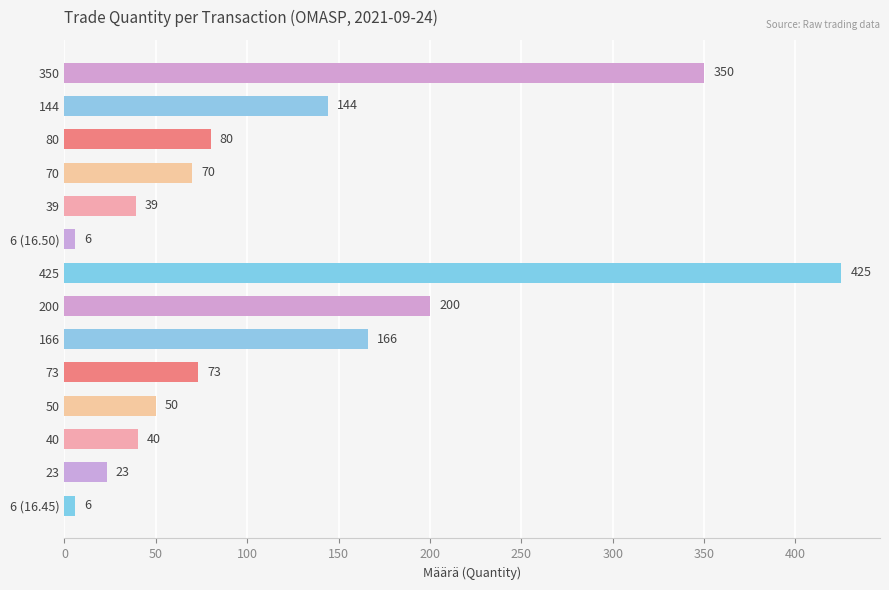

What is the maximum value shown in the chart?

425